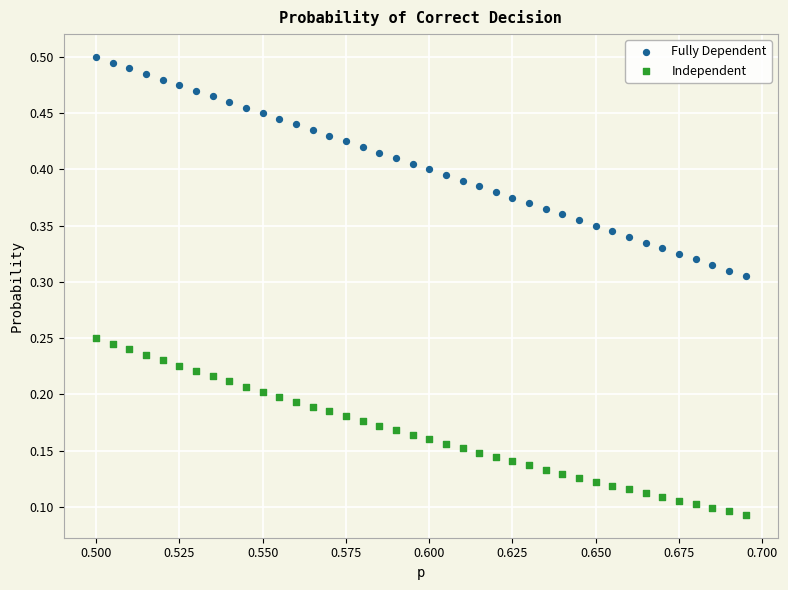

Which series contains the lowest Y value?

Independent